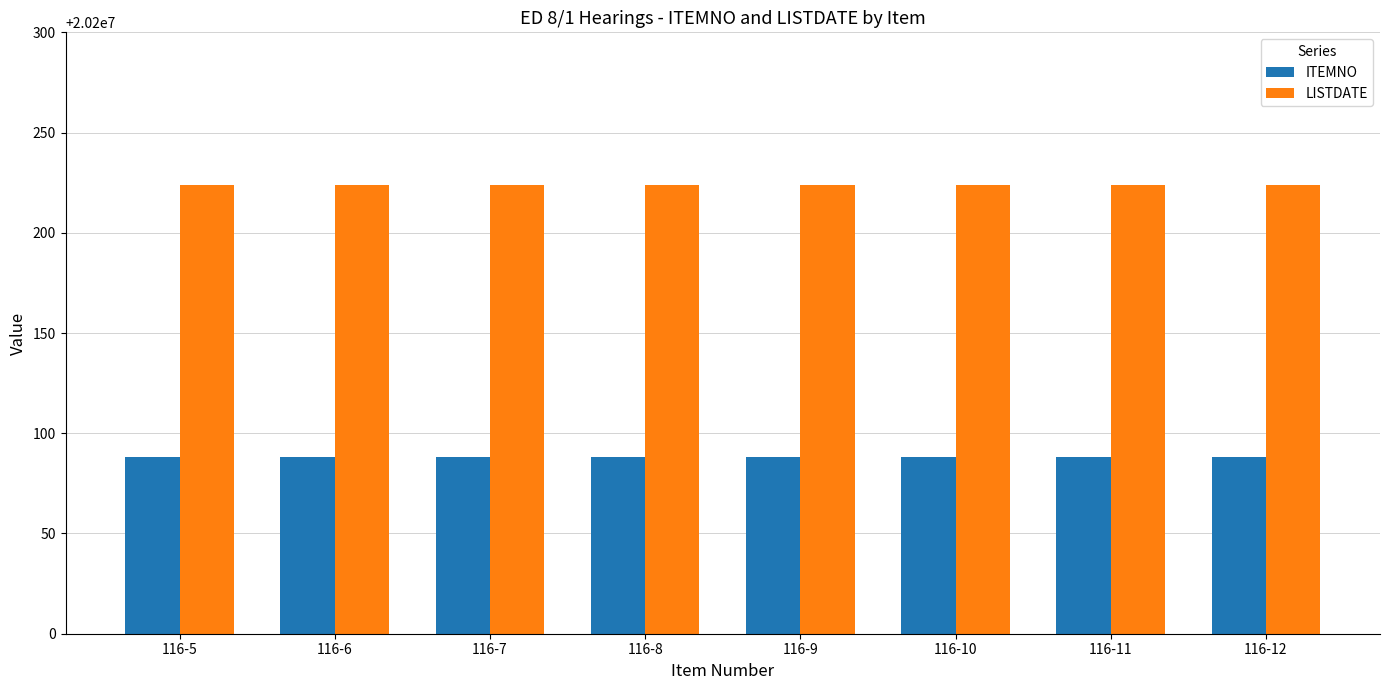

What is the difference between the highest and lowest values at 116-11?

136